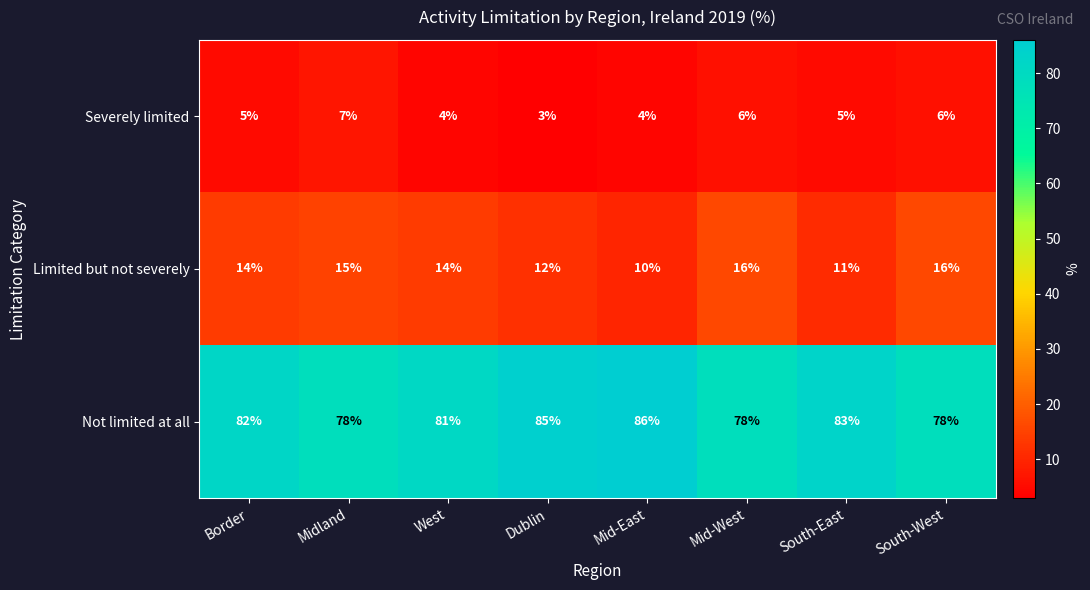

The Severely limited series shows 2 at South-East. True or false?

False